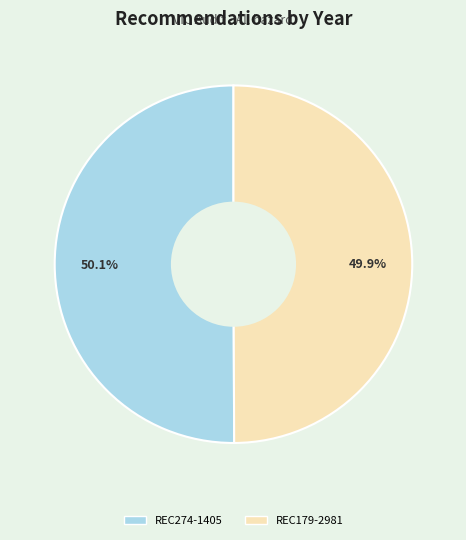

How many slices are in this pie chart?

2